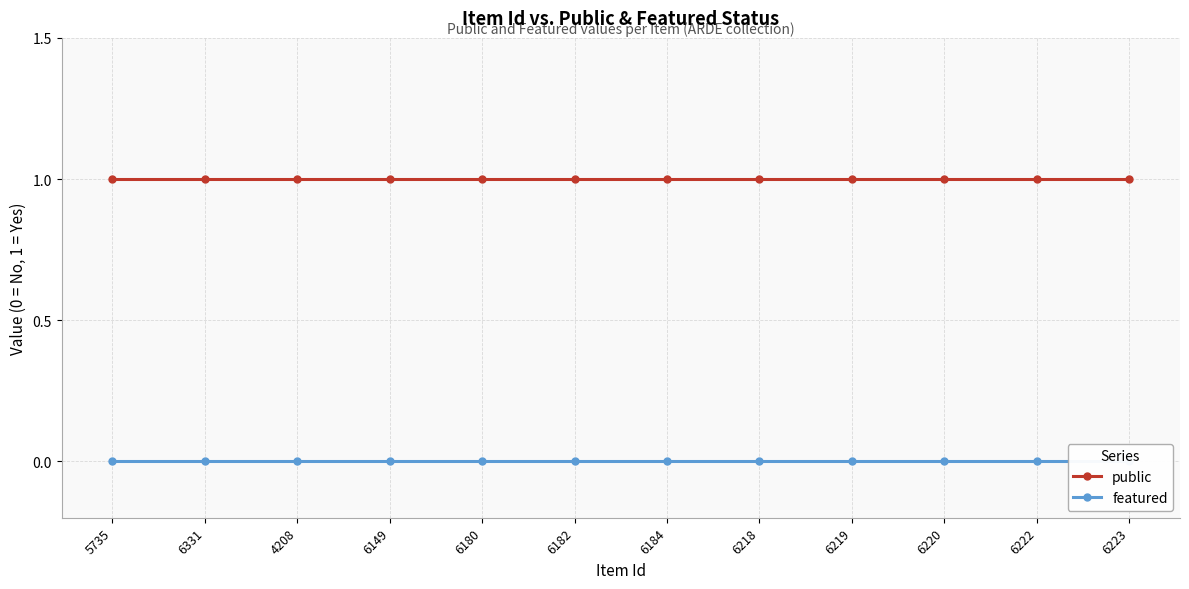

At 5735, list the series in order from smallest to largest.

featured, public